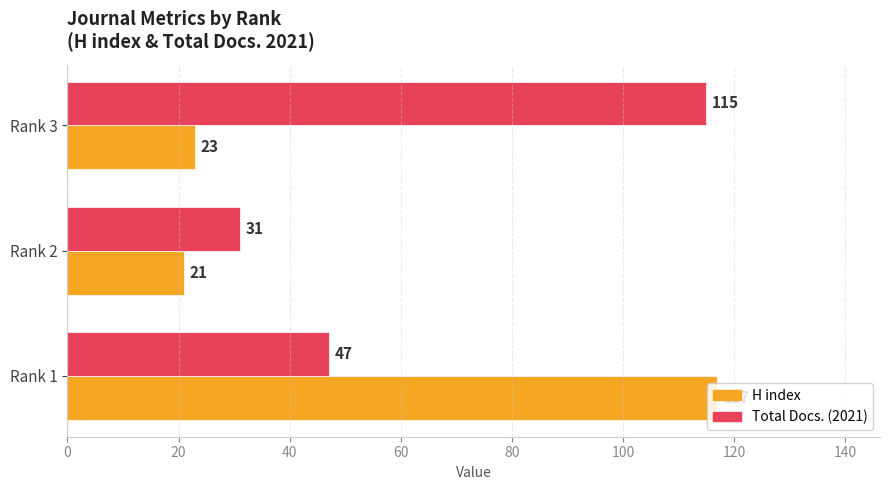

At which category does the chart reach its minimum across all series?

Rank 2